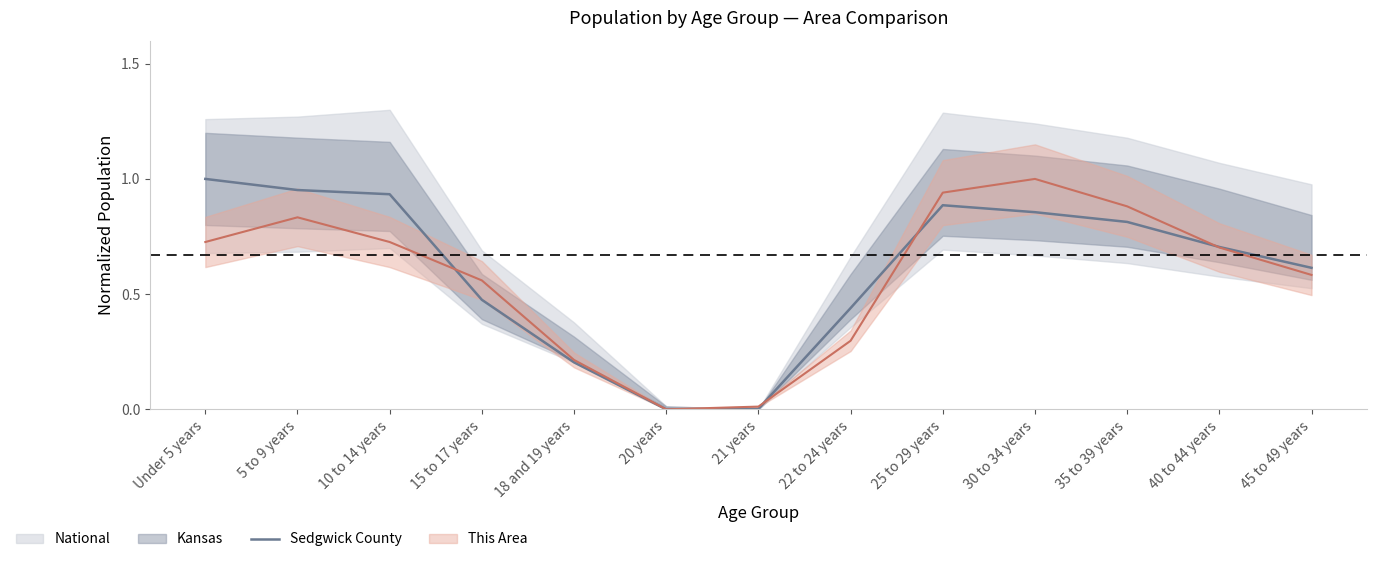

True or false: the data has more than 0 interior local peaks.

True